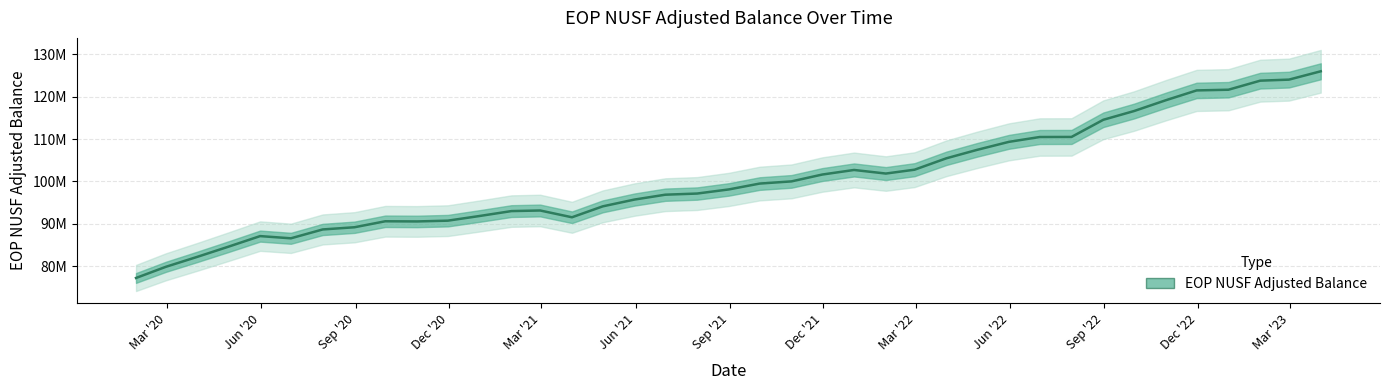

Does the chart have visible grid lines?

Yes